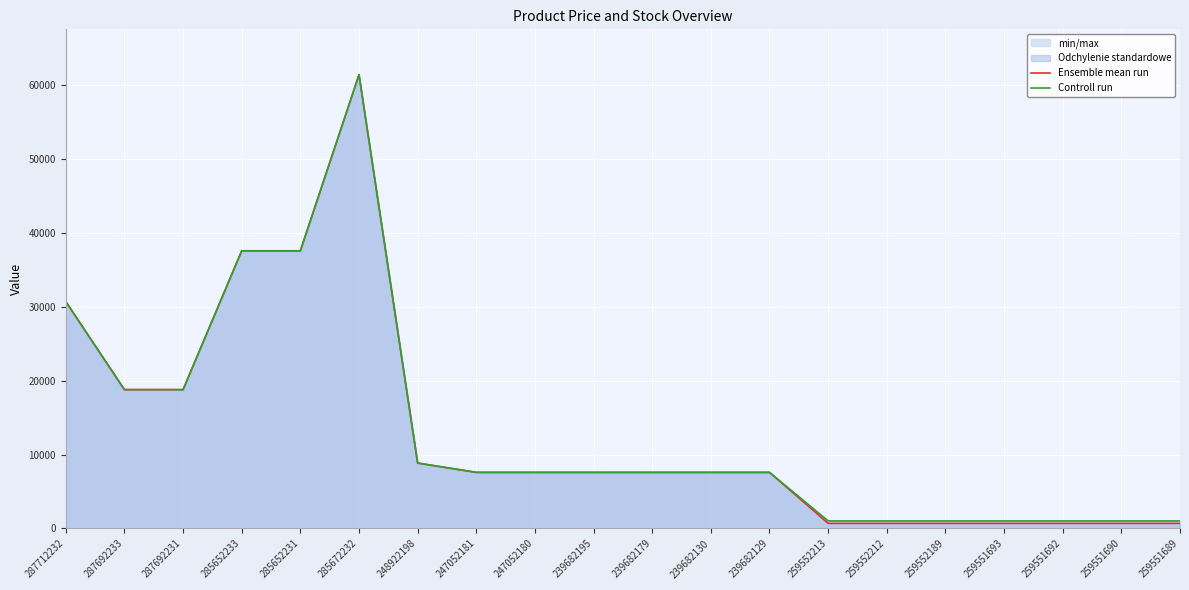

Rank the series by their maximum value, from lowest to highest.

Ensemble mean run, Controll run